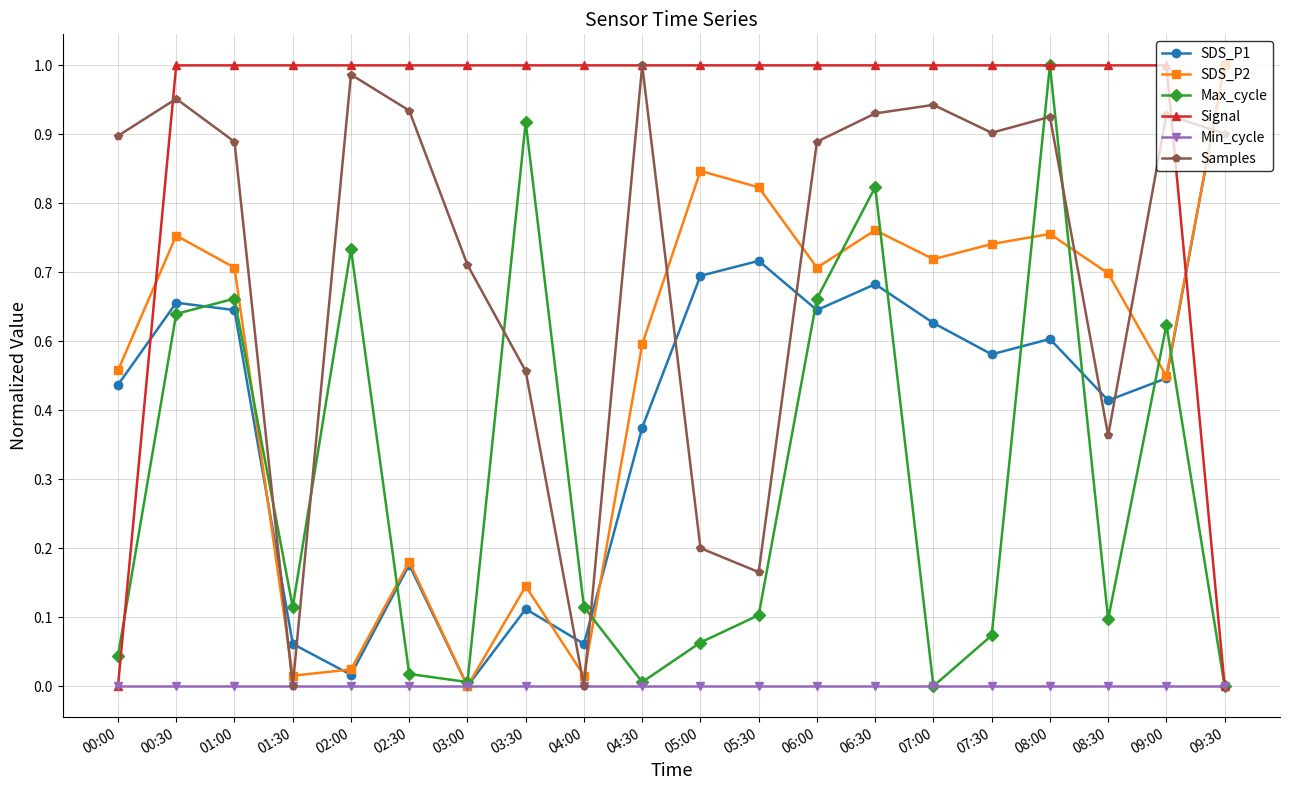

Does the chart display data point markers on the line(s)?

Yes